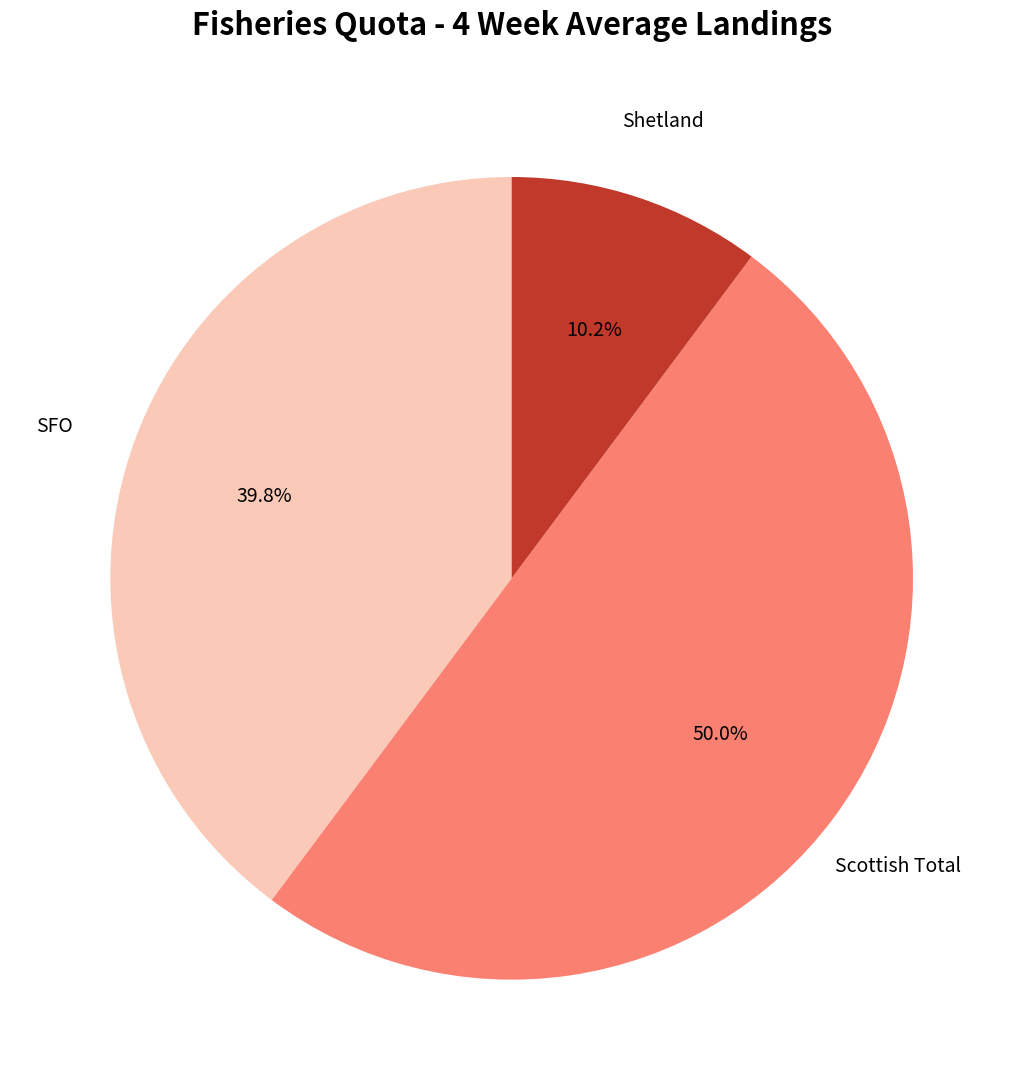

To the nearest percent, what is the difference between the largest and smallest slice percentages?

40%